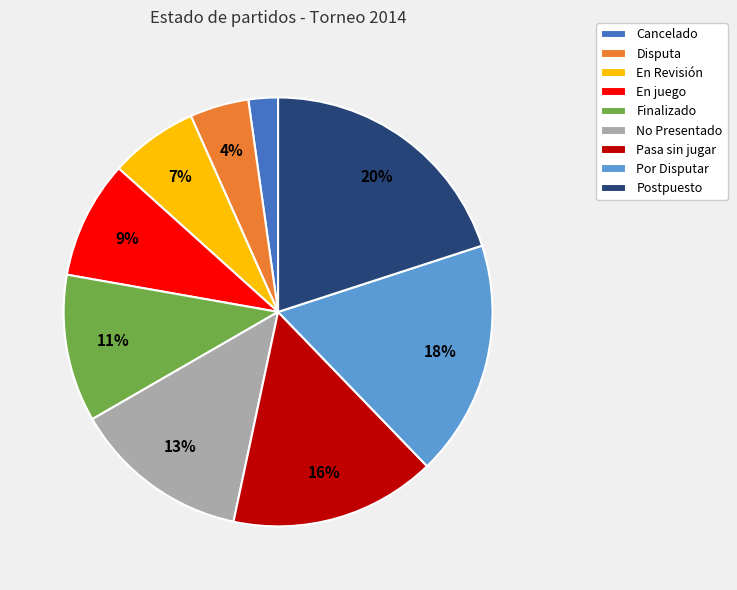

How many segments does this pie chart have?

9